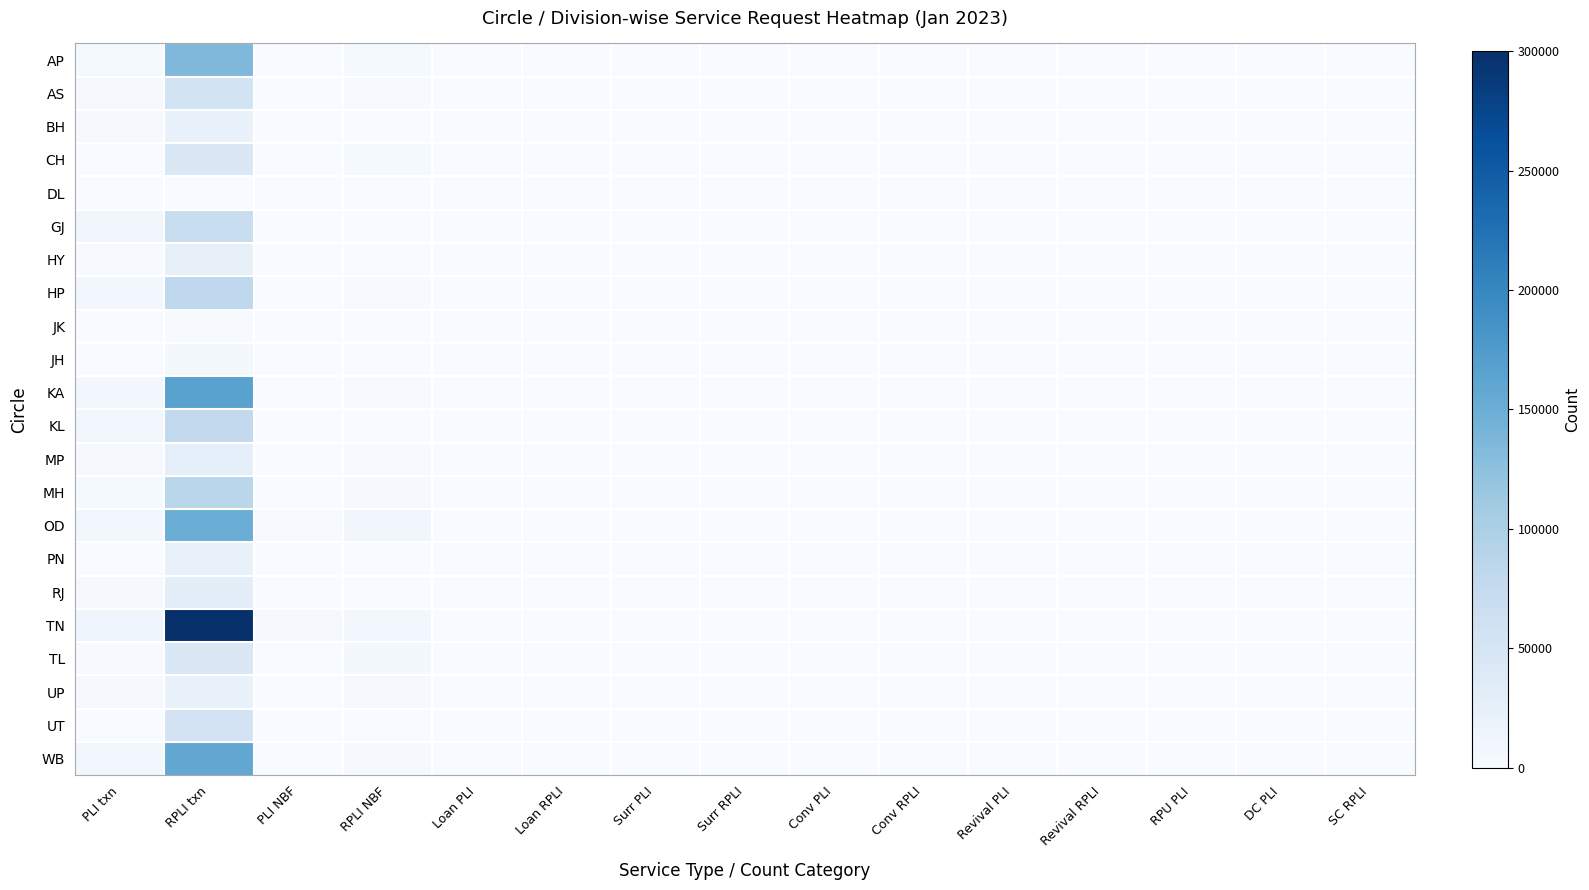

Reading left to right, extract all data points from this chart.

AP: PLI txn=3822	RPLI txn=135157	PLI NBF=430	RPLI NBF=3639	Loan PLI=0	Loan RPLI=4	Surr PLI=0	Surr RPLI=2	Conv PLI=0	Conv RPLI=0	Revival PLI=36	Revival RPLI=0	RPU PLI=0	DC PLI=1	SC RPLI=0
AS: PLI txn=3088	RPLI txn=55643	PLI NBF=225	RPLI NBF=2077	Loan PLI=0	Loan RPLI=0	Surr PLI=0	Surr RPLI=0	Conv PLI=0	Conv RPLI=0	Revival PLI=1	Revival RPLI=0	RPU PLI=0	DC PLI=0	SC RPLI=0
BH: PLI txn=3128	RPLI txn=20047	PLI NBF=212	RPLI NBF=658	Loan PLI=0	Loan RPLI=0	Surr PLI=0	Surr RPLI=0	Conv PLI=0	Conv RPLI=1	Revival PLI=2	Revival RPLI=1	RPU PLI=0	DC PLI=0	SC RPLI=0
CH: PLI txn=734	RPLI txn=43888	PLI NBF=169	RPLI NBF=4232	Loan PLI=0	Loan RPLI=1	Surr PLI=0	Surr RPLI=0	Conv PLI=0	Conv RPLI=0	Revival PLI=0	Revival RPLI=0	RPU PLI=0	DC PLI=0	SC RPLI=0
DL: PLI txn=110	RPLI txn=364	PLI NBF=0	RPLI NBF=9	Loan PLI=0	Loan RPLI=0	Surr PLI=0	Surr RPLI=0	Conv PLI=0	Conv RPLI=0	Revival PLI=0	Revival RPLI=0	RPU PLI=0	DC PLI=0	SC RPLI=0
GJ: PLI txn=10138	RPLI txn=69589	PLI NBF=183	RPLI NBF=1059	Loan PLI=0	Loan RPLI=0	Surr PLI=0	Surr RPLI=1	Conv PLI=0	Conv RPLI=0	Revival PLI=3	Revival RPLI=0	RPU PLI=0	DC PLI=0	SC RPLI=0
HY: PLI txn=1634	RPLI txn=24494	PLI NBF=143	RPLI NBF=1061	Loan PLI=0	Loan RPLI=1	Surr PLI=0	Surr RPLI=1	Conv PLI=0	Conv RPLI=0	Revival PLI=5	Revival RPLI=0	RPU PLI=0	DC PLI=0	SC RPLI=7
HP: PLI txn=8722	RPLI txn=79985	PLI NBF=484	RPLI NBF=1239	Loan PLI=0	Loan RPLI=3	Surr PLI=0	Surr RPLI=11	Conv PLI=0	Conv RPLI=0	Revival PLI=5	Revival RPLI=0	RPU PLI=1	DC PLI=0	SC RPLI=1
JK: PLI txn=605	RPLI txn=1875	PLI NBF=9	RPLI NBF=65	Loan PLI=0	Loan RPLI=1	Surr PLI=0	Surr RPLI=0	Conv PLI=0	Conv RPLI=0	Revival PLI=0	Revival RPLI=0	RPU PLI=0	DC PLI=0	SC RPLI=0
JH: PLI txn=629	RPLI txn=4944	PLI NBF=12	RPLI NBF=38	Loan PLI=0	Loan RPLI=0	Surr PLI=0	Surr RPLI=0	Conv PLI=0	Conv RPLI=0	Revival PLI=0	Revival RPLI=0	RPU PLI=0	DC PLI=0	SC RPLI=0
KA: PLI txn=8024	RPLI txn=166223	PLI NBF=335	RPLI NBF=2293	Loan PLI=3	Loan RPLI=3	Surr PLI=0	Surr RPLI=1	Conv PLI=0	Conv RPLI=0	Revival PLI=9	Revival RPLI=0	RPU PLI=0	DC PLI=0	SC RPLI=0
KL: PLI txn=7364	RPLI txn=78463	PLI NBF=406	RPLI NBF=948	Loan PLI=0	Loan RPLI=0	Surr PLI=0	Surr RPLI=0	Conv PLI=0	Conv RPLI=1	Revival PLI=2	Revival RPLI=0	RPU PLI=0	DC PLI=0	SC RPLI=0
MP: PLI txn=3408	RPLI txn=26092	PLI NBF=417	RPLI NBF=1184	Loan PLI=1	Loan RPLI=0	Surr PLI=0	Surr RPLI=0	Conv PLI=0	Conv RPLI=1	Revival PLI=1	Revival RPLI=1	RPU PLI=0	DC PLI=0	SC RPLI=0
MH: PLI txn=3893	RPLI txn=86228	PLI NBF=401	RPLI NBF=2848	Loan PLI=0	Loan RPLI=0	Surr PLI=0	Surr RPLI=0	Conv PLI=0	Conv RPLI=0	Revival PLI=2	Revival RPLI=0	RPU PLI=0	DC PLI=0	SC RPLI=0
OD: PLI txn=8116	RPLI txn=150249	PLI NBF=1180	RPLI NBF=9579	Loan PLI=1	Loan RPLI=8	Surr PLI=2	Surr RPLI=9	Conv PLI=0	Conv RPLI=1	Revival PLI=93	Revival RPLI=0	RPU PLI=1	DC PLI=3	SC RPLI=2
PN: PLI txn=924	RPLI txn=21635	PLI NBF=70	RPLI NBF=789	Loan PLI=0	Loan RPLI=0	Surr PLI=2	Surr RPLI=0	Conv PLI=0	Conv RPLI=0	Revival PLI=0	Revival RPLI=0	RPU PLI=0	DC PLI=0	SC RPLI=1
RJ: PLI txn=3500	RPLI txn=28446	PLI NBF=123	RPLI NBF=231	Loan PLI=1	Loan RPLI=2	Surr PLI=0	Surr RPLI=0	Conv PLI=0	Conv RPLI=0	Revival PLI=0	Revival RPLI=0	RPU PLI=0	DC PLI=0	SC RPLI=0
TN: PLI txn=12286	RPLI txn=300083	PLI NBF=2357	RPLI NBF=7353	Loan PLI=2	Loan RPLI=1	Surr PLI=0	Surr RPLI=2	Conv PLI=0	Conv RPLI=0	Revival PLI=16	Revival RPLI=0	RPU PLI=1	DC PLI=0	SC RPLI=0
TL: PLI txn=1804	RPLI txn=43706	PLI NBF=682	RPLI NBF=5458	Loan PLI=0	Loan RPLI=0	Surr PLI=0	Surr RPLI=0	Conv PLI=0	Conv RPLI=0	Revival PLI=25	Revival RPLI=0	RPU PLI=0	DC PLI=0	SC RPLI=0
UP: PLI txn=2421	RPLI txn=20455	PLI NBF=523	RPLI NBF=3344	Loan PLI=0	Loan RPLI=1	Surr PLI=0	Surr RPLI=0	Conv PLI=0	Conv RPLI=0	Revival PLI=6	Revival RPLI=0	RPU PLI=0	DC PLI=0	SC RPLI=0
UT: PLI txn=799	RPLI txn=54158	PLI NBF=35	RPLI NBF=323	Loan PLI=0	Loan RPLI=0	Surr PLI=0	Surr RPLI=0	Conv PLI=0	Conv RPLI=0	Revival PLI=0	Revival RPLI=0	RPU PLI=0	DC PLI=0	SC RPLI=0
WB: PLI txn=8455	RPLI txn=157278	PLI NBF=215	RPLI NBF=3490	Loan PLI=0	Loan RPLI=0	Surr PLI=0	Surr RPLI=0	Conv PLI=0	Conv RPLI=0	Revival PLI=0	Revival RPLI=0	RPU PLI=0	DC PLI=0	SC RPLI=0